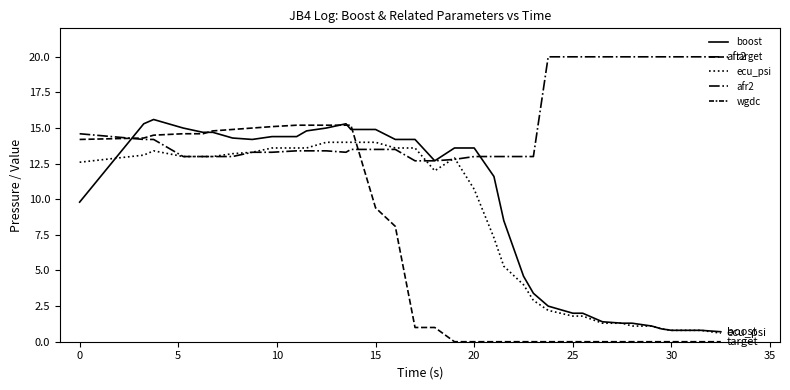

True or false: afr2 has a value of 13.0 at 20.

True